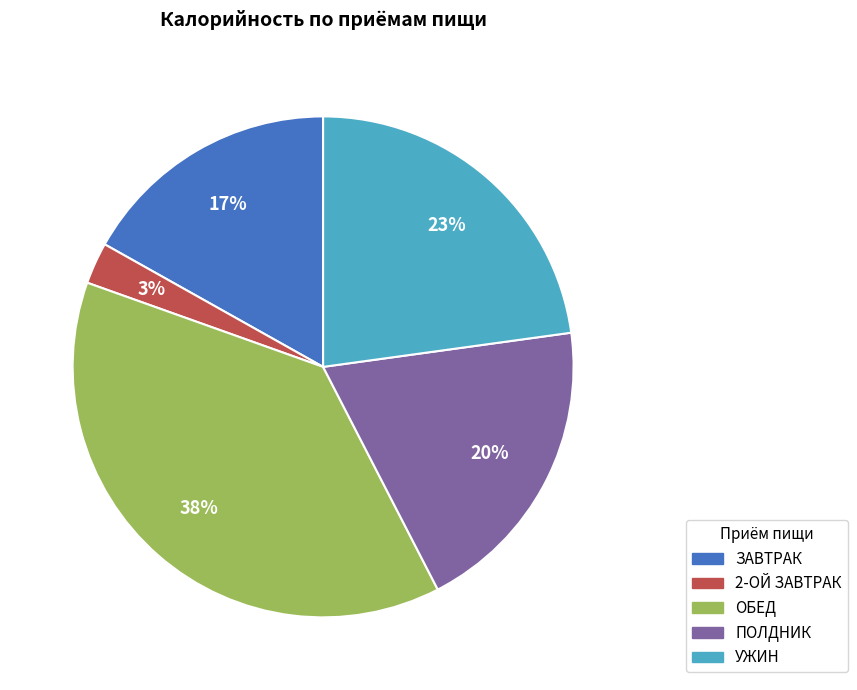

Is there a majority slice in this chart?

No